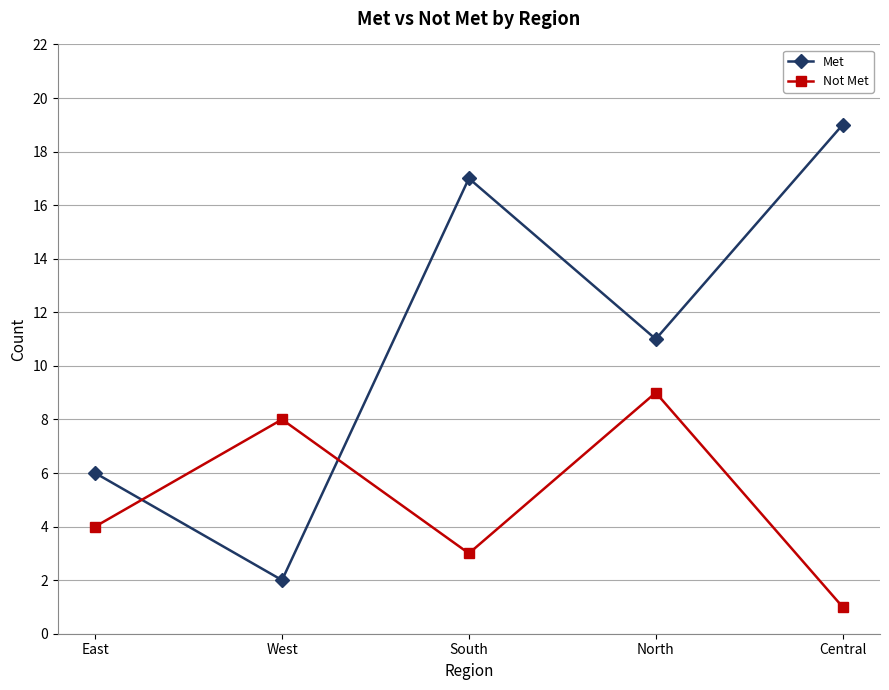

How many distinct data groups are displayed?

2